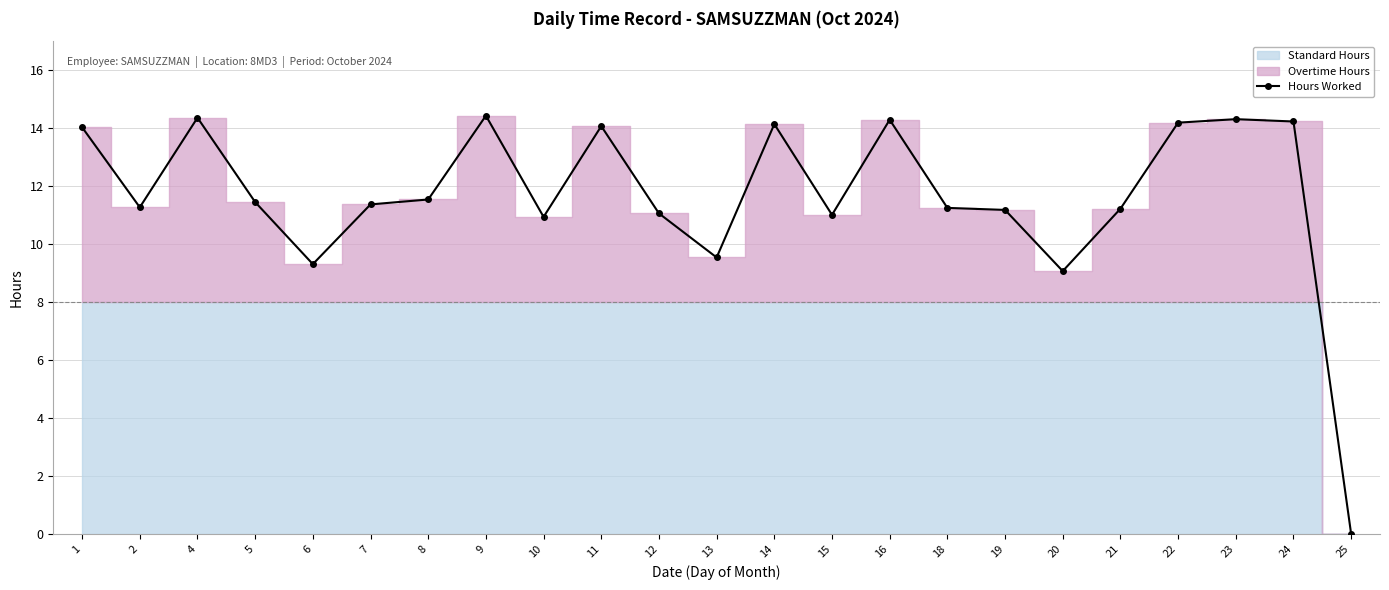

Which has a higher value, 22 or 19?

22